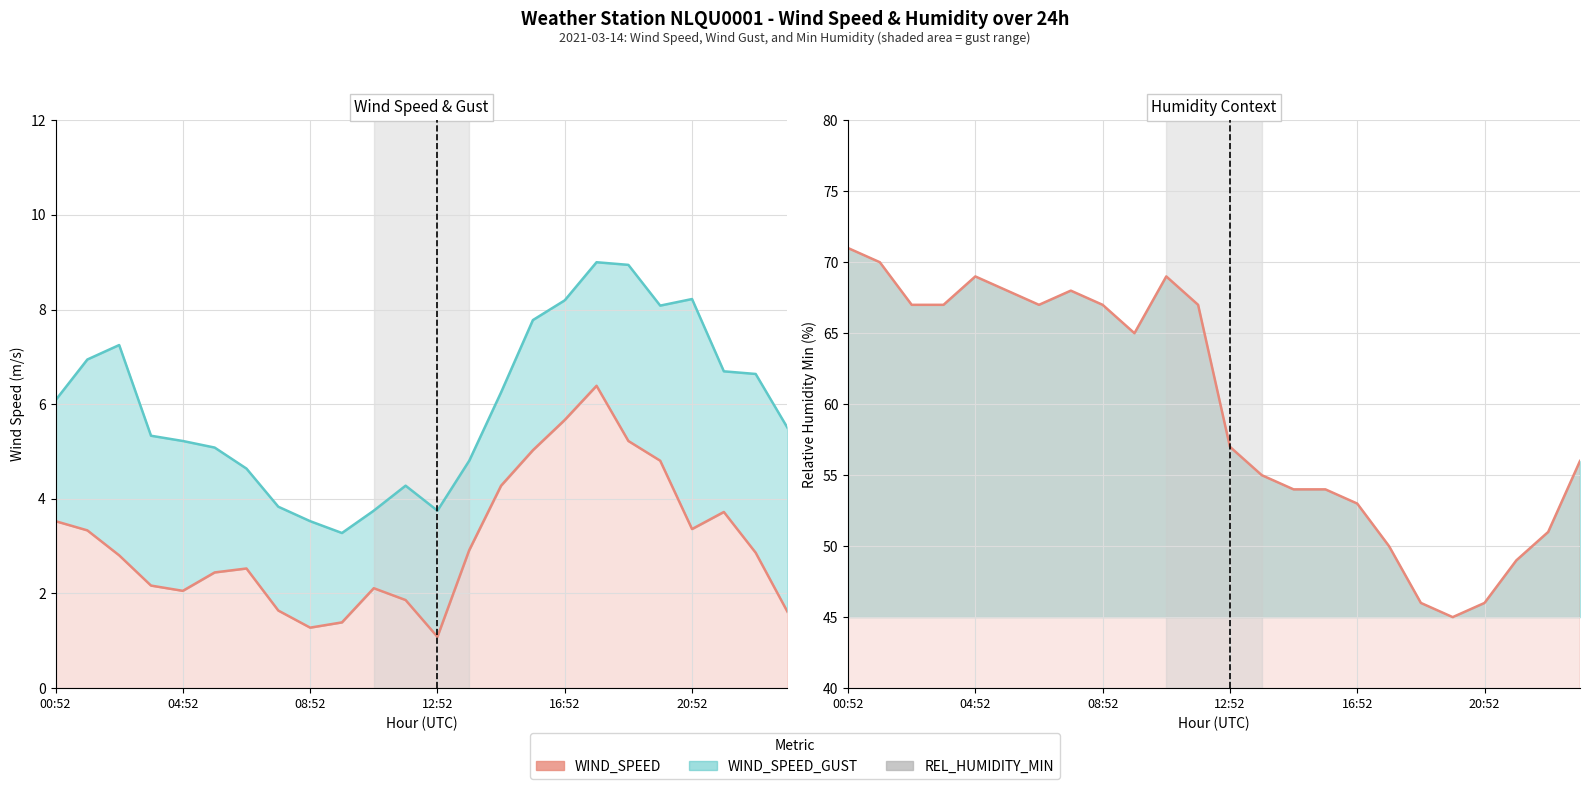

Which series has the widest spread of values?

REL_HUMIDITY_MIN